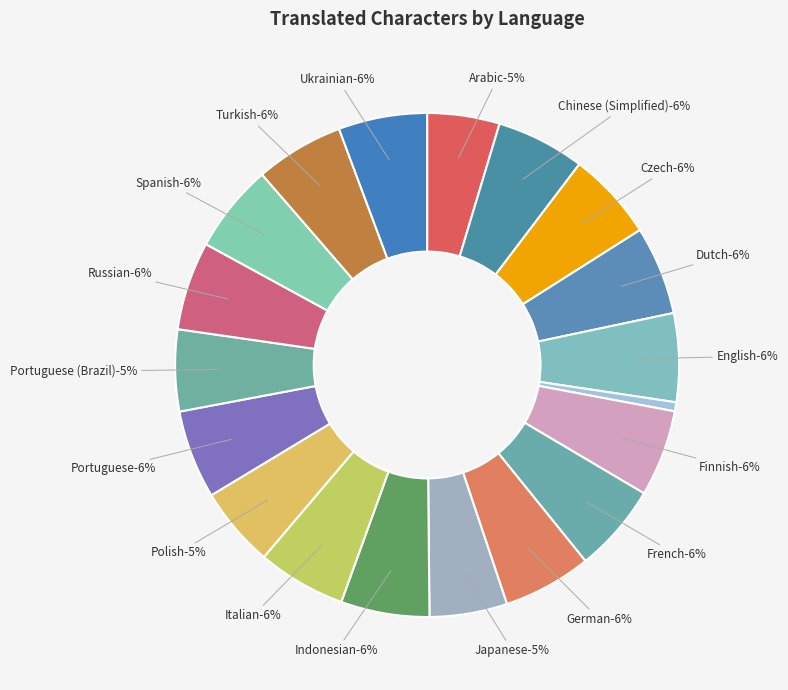

True or false: Portuguese accounts for 19% of the total.

False